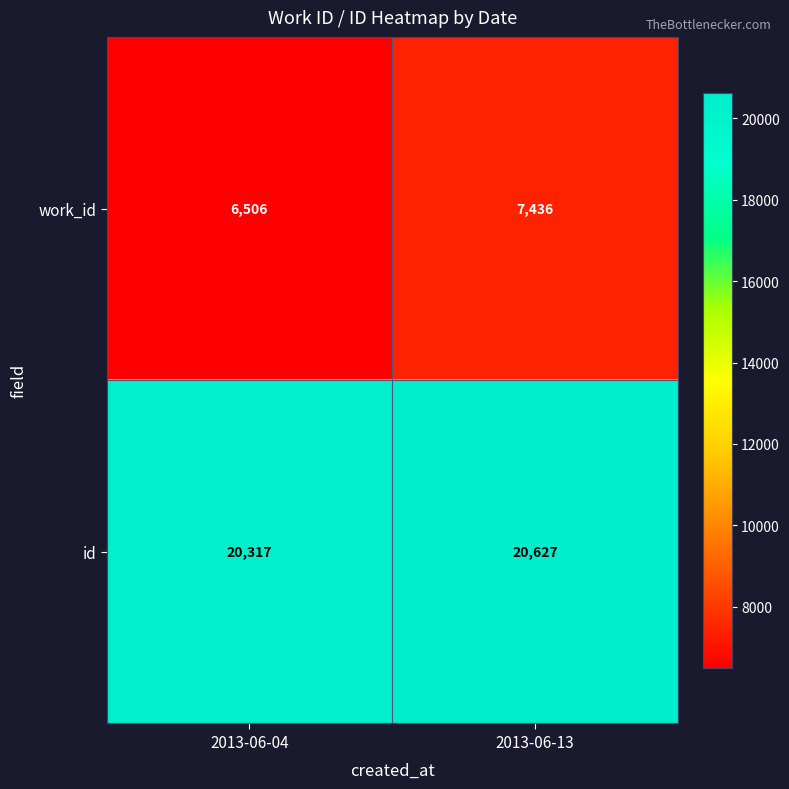

At how many categories does at least one series exceed 16474?

2